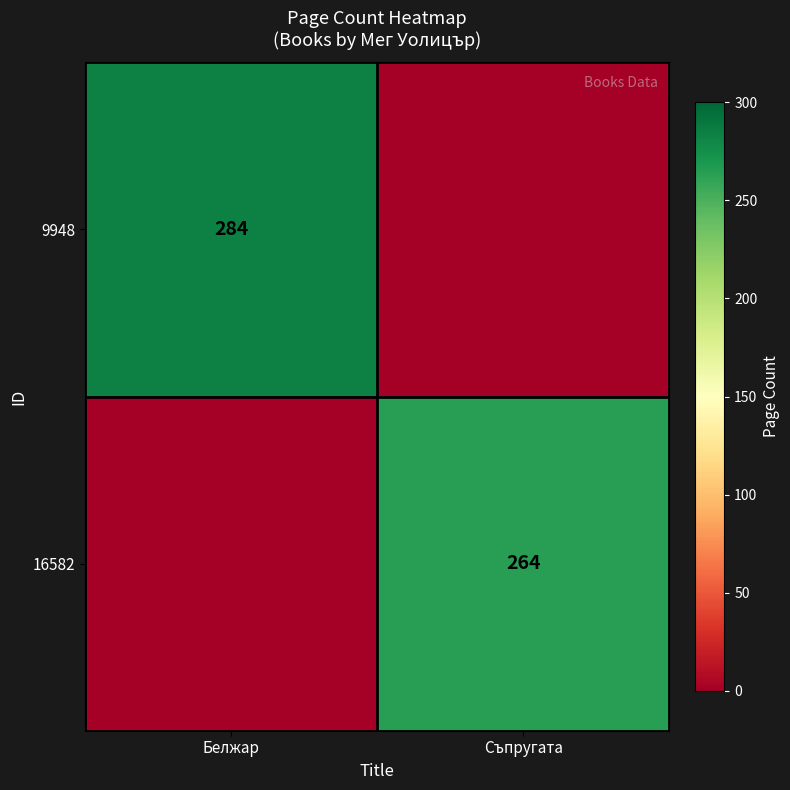

At which category is the sum across all series the highest?

Белжар